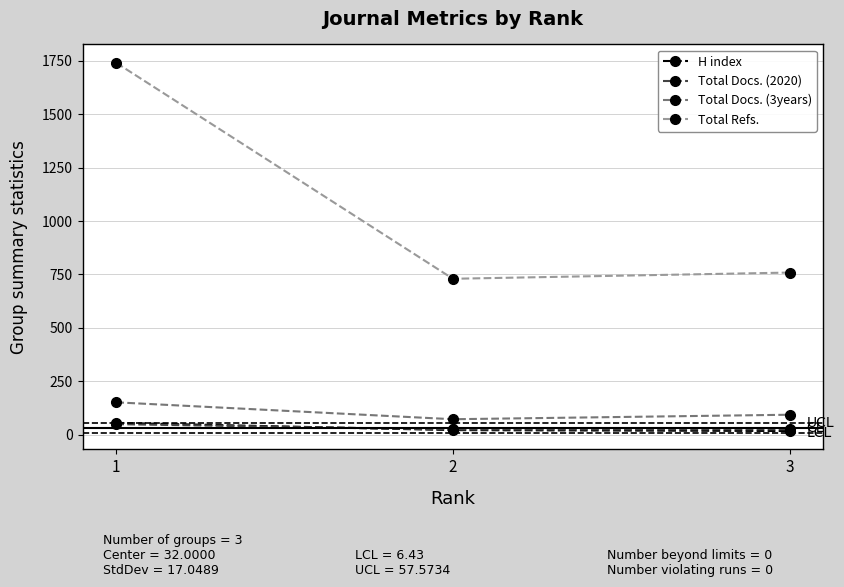

What is the value of the Total Docs. (2020) point at the 3rd from the left?

26